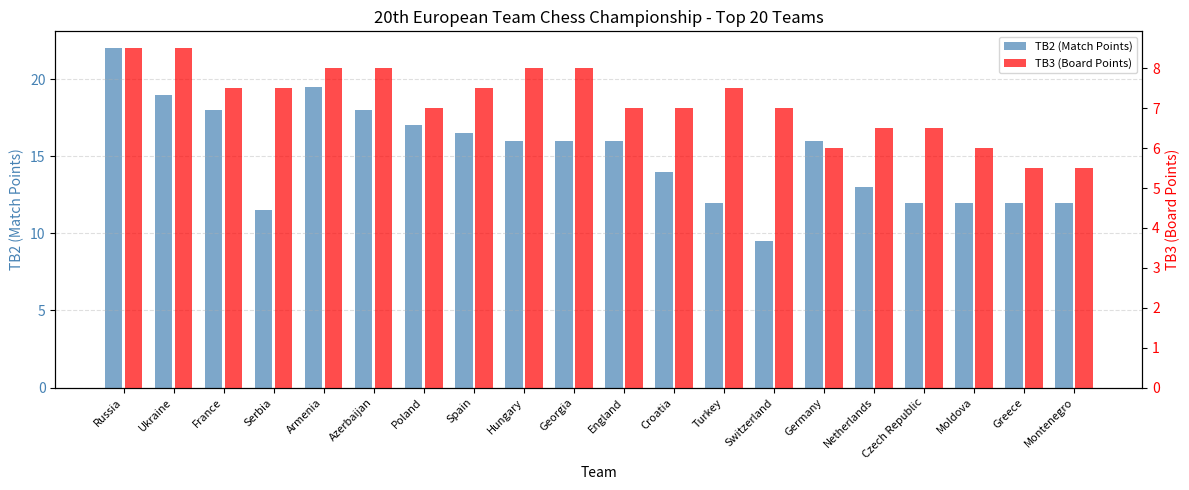

The TB3 (Board Points) series shows 5.5 at Montenegro. True or false?

True